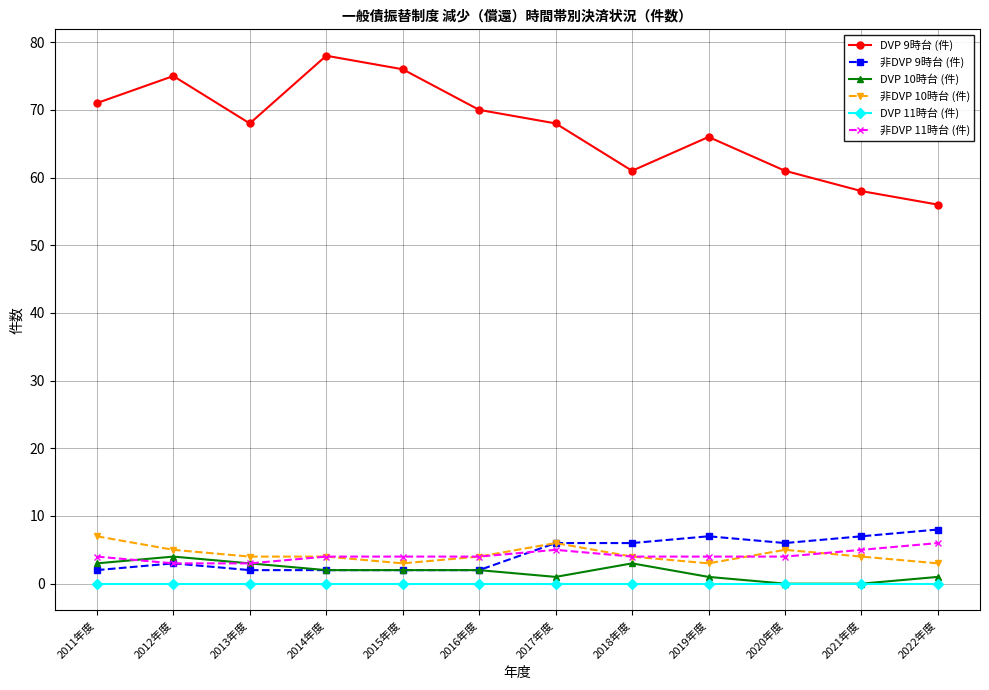

Read the 非DVP 10時台 (件) value at 2020年度.

5